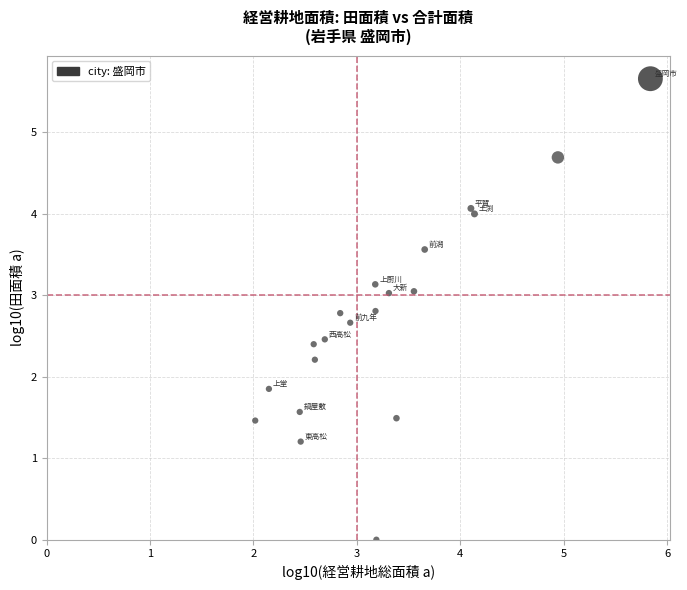

What Y value in the scatter plot is closest to 2?

1.9